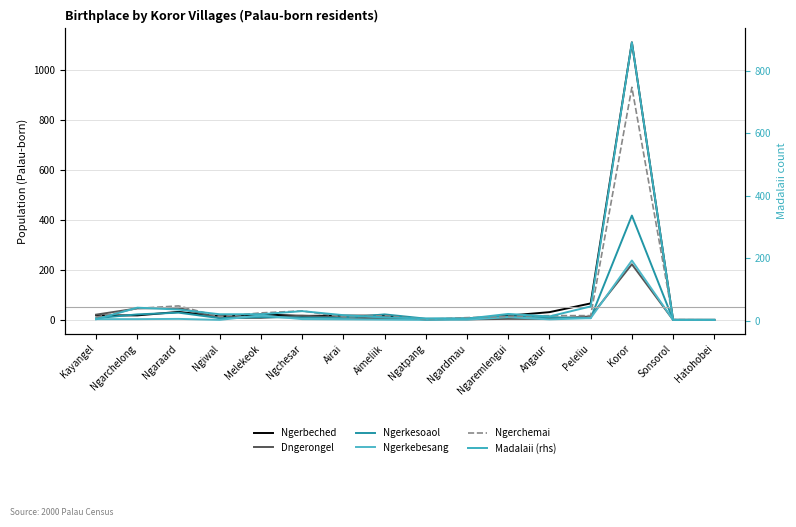

At which category does Ngerchemai reach its first local peak?

Ngaraard